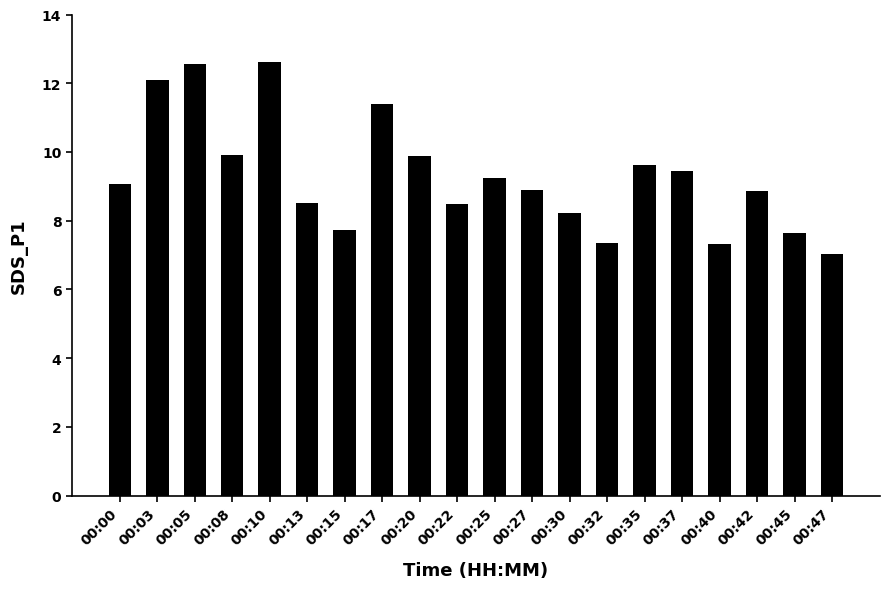

Which label corresponds to the smallest value in the chart?

00:47